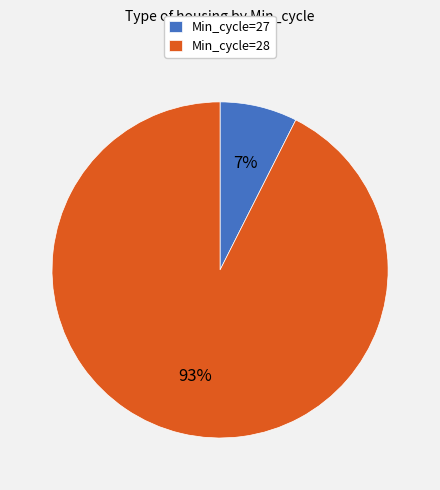

Does any single category account for the majority?

Yes